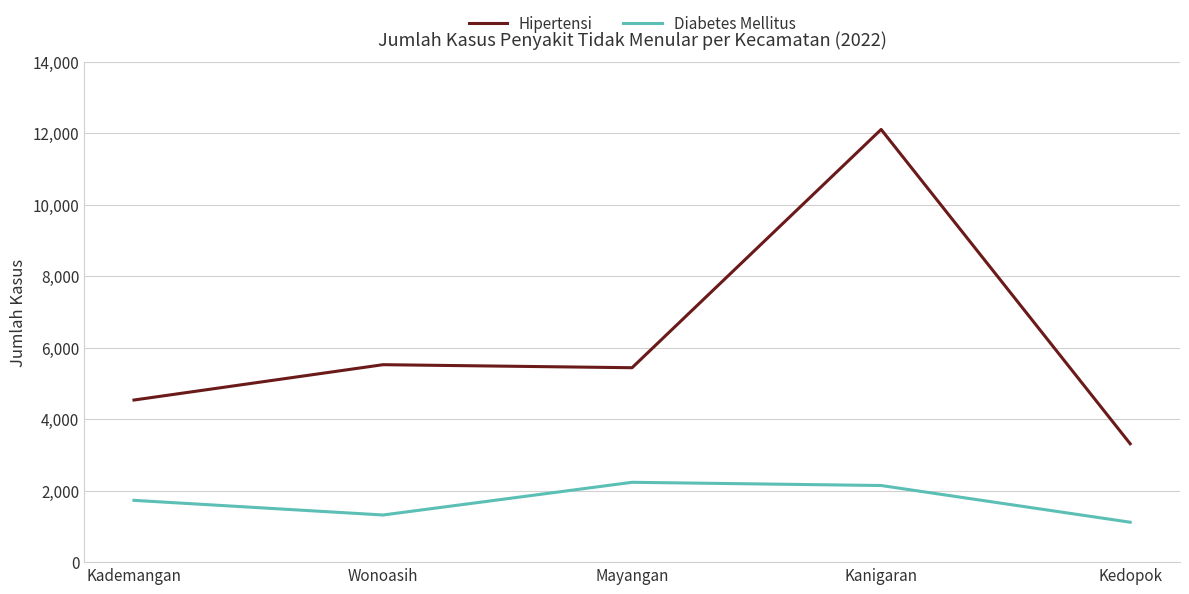

Between Kademangan and Kanigaran, which series saw the biggest shift?

Hipertensi